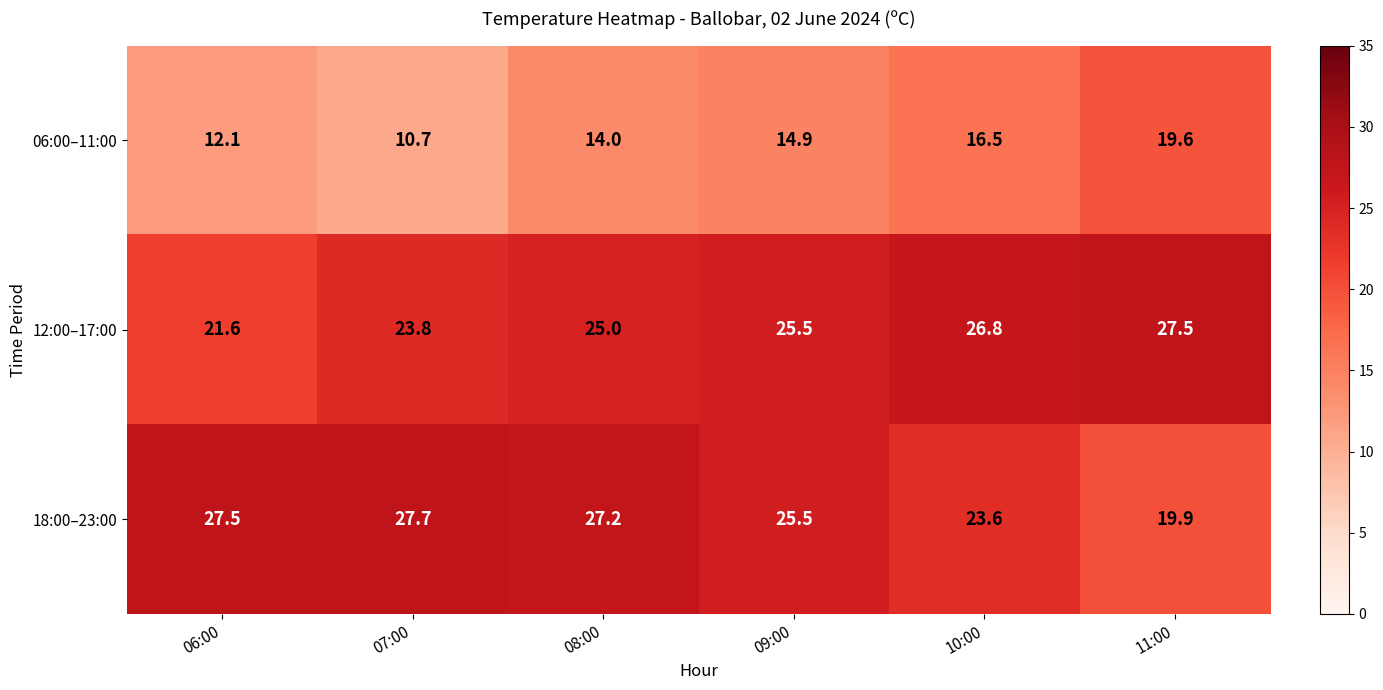

At which label is 12:00–17:00 closest to 24?

07:00